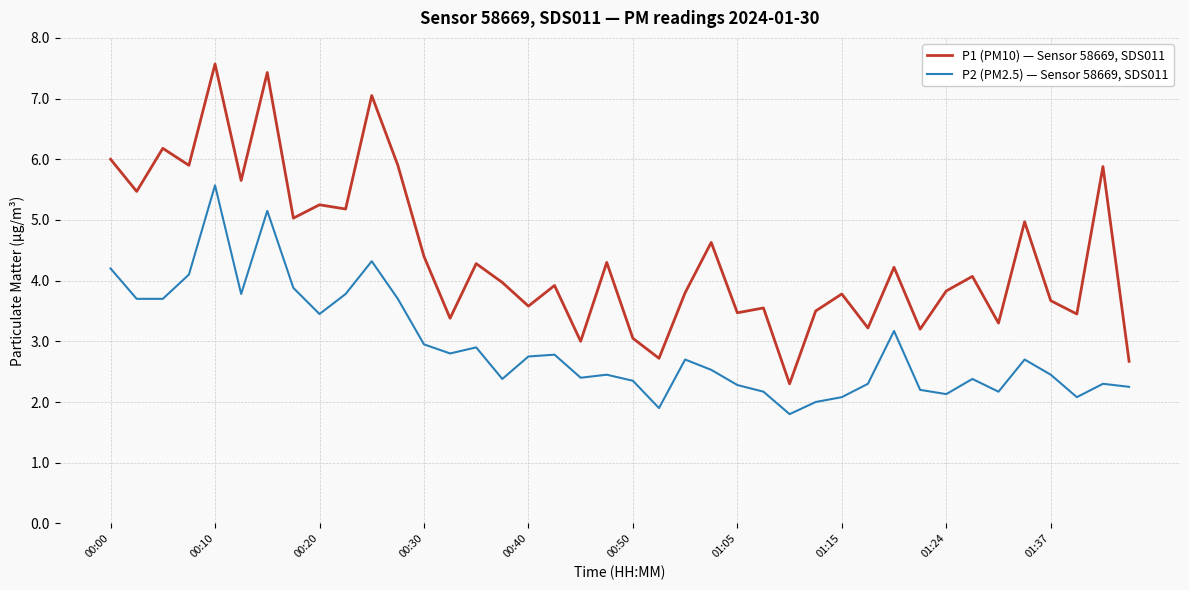

What is the minimum value shown in the chart?

1.8